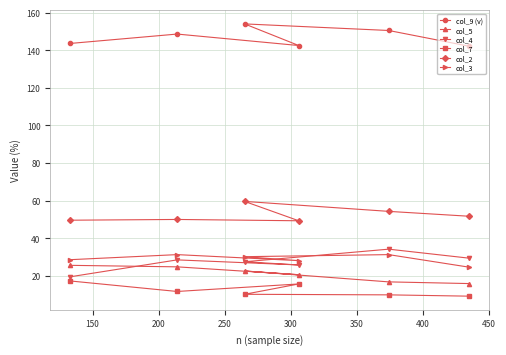

True or false: col_7 and col_5 intersect in this chart.

False